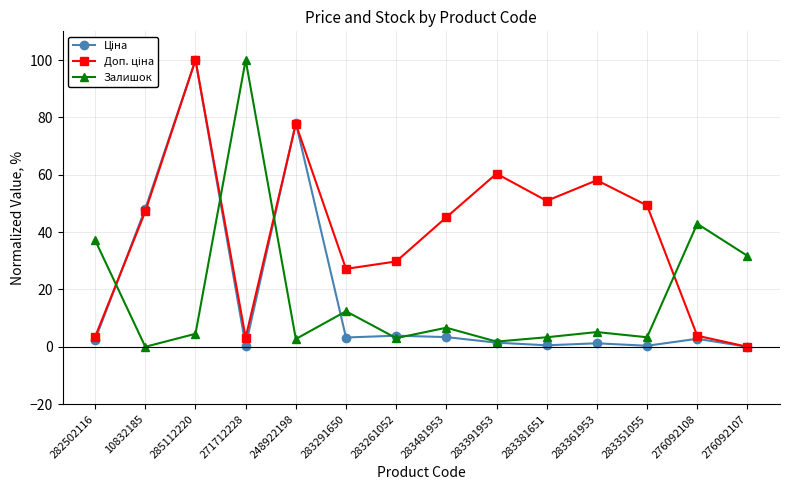

Count the number of categories in the chart.

14